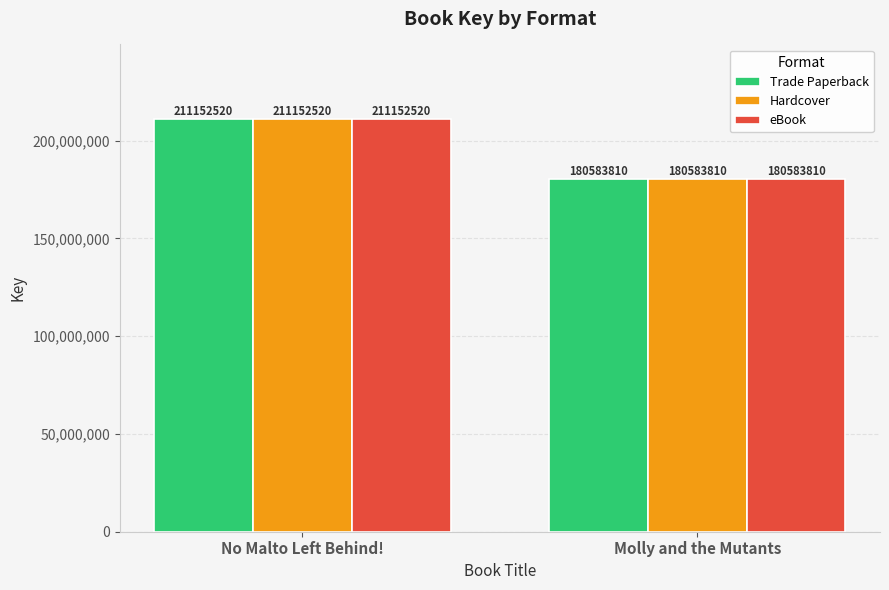

Reading left to right, list all the values displayed in this chart.

Trade Paperback: No Malto Left Behind!=211152520	Molly and the Mutants=180583810
Hardcover: No Malto Left Behind!=211152520	Molly and the Mutants=180583810
eBook: No Malto Left Behind!=211152520	Molly and the Mutants=180583810